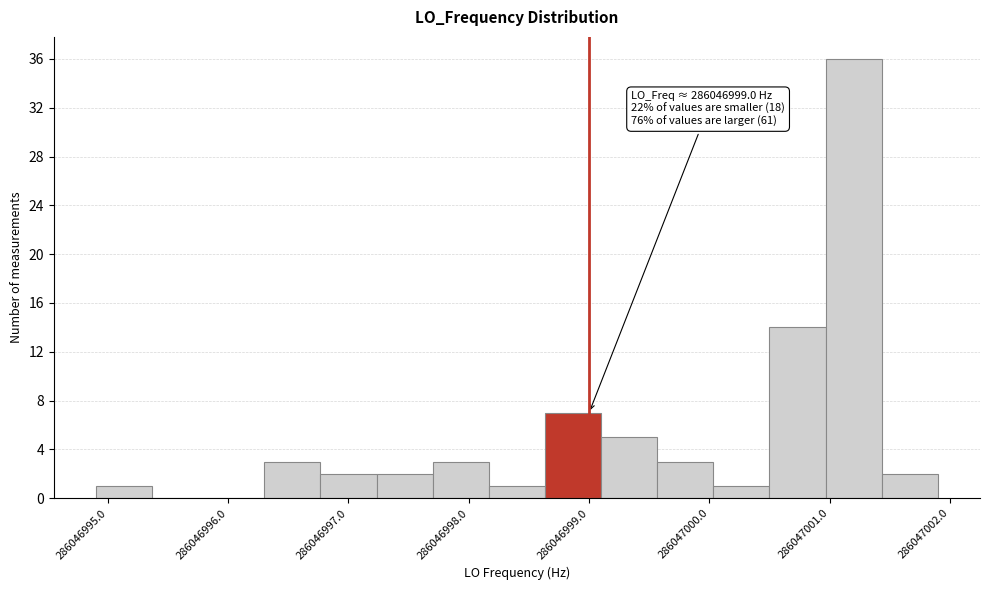

Which range on the x-axis has the tallest bar?

286047001.0 to 286047001.4